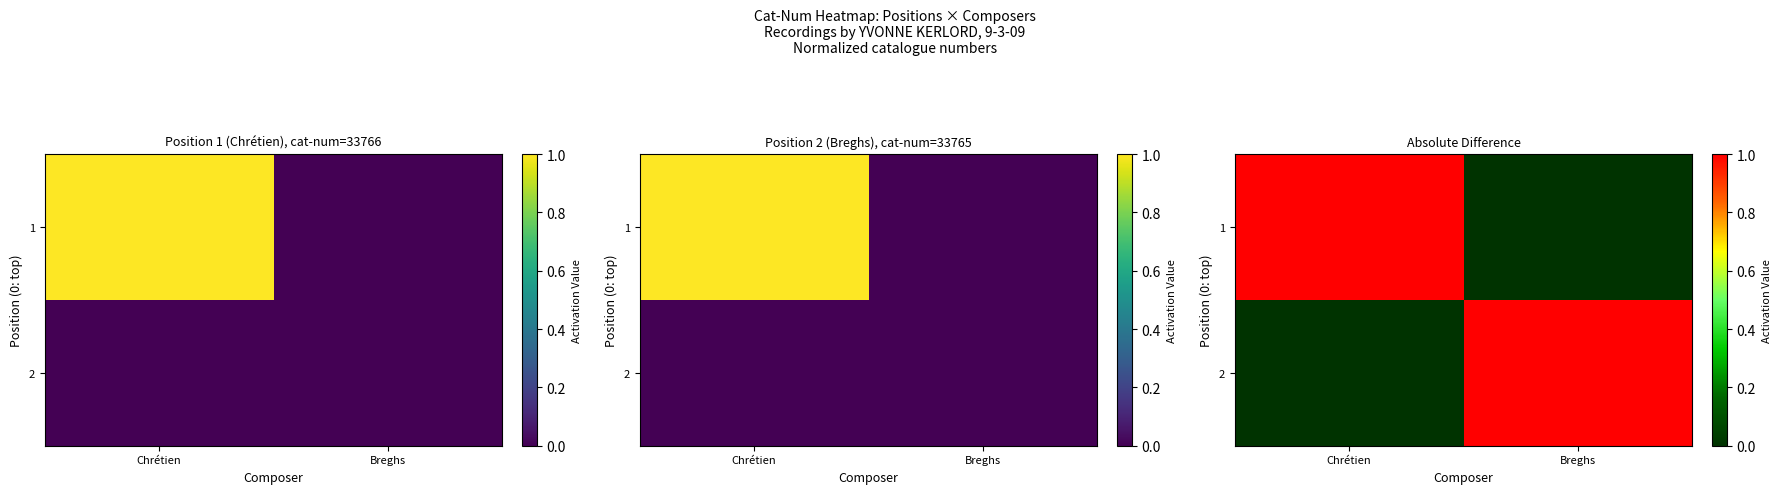

The value of 1 at Breghs is -0.3. True or false?

False